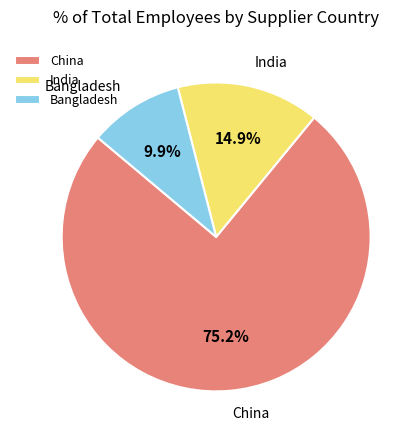

To the nearest percent, what is the difference between the largest and smallest slice percentages?

65%